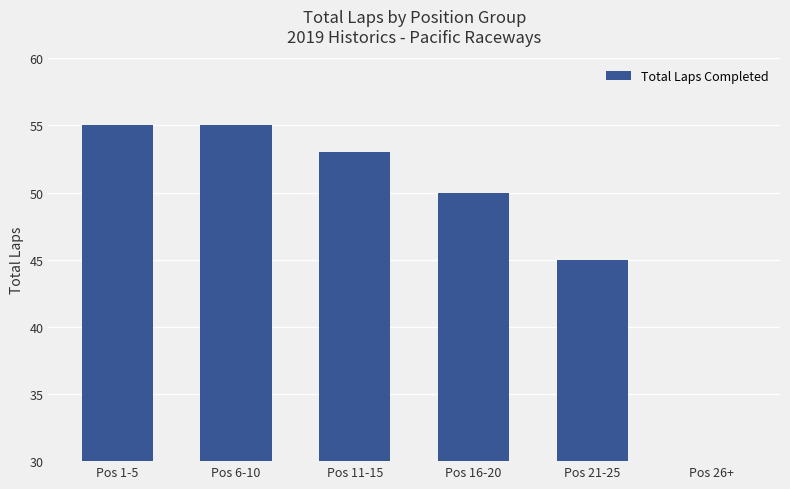

Rank the categories by value from lowest to highest.

Pos 26+, Pos 21-25, Pos 16-20, Pos 11-15, Pos 1-5, Pos 6-10